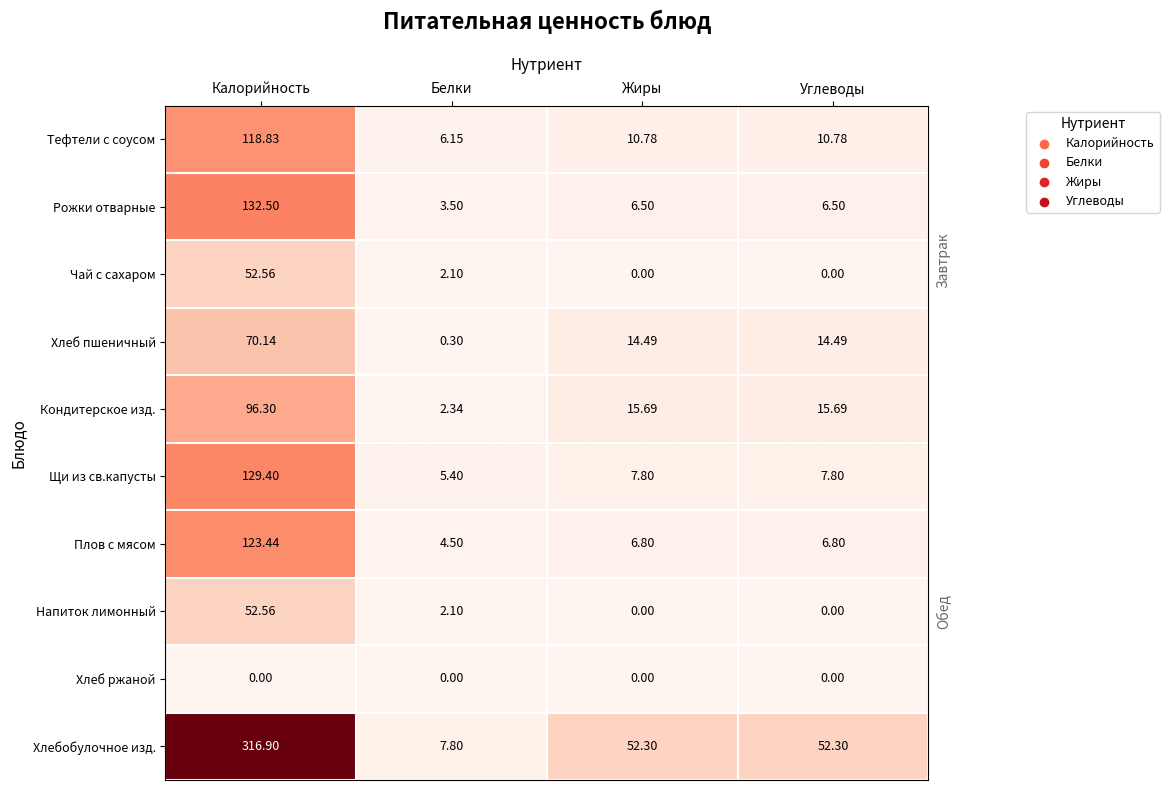

Where does the Напиток лимонный series first go above 2?

Калорийность